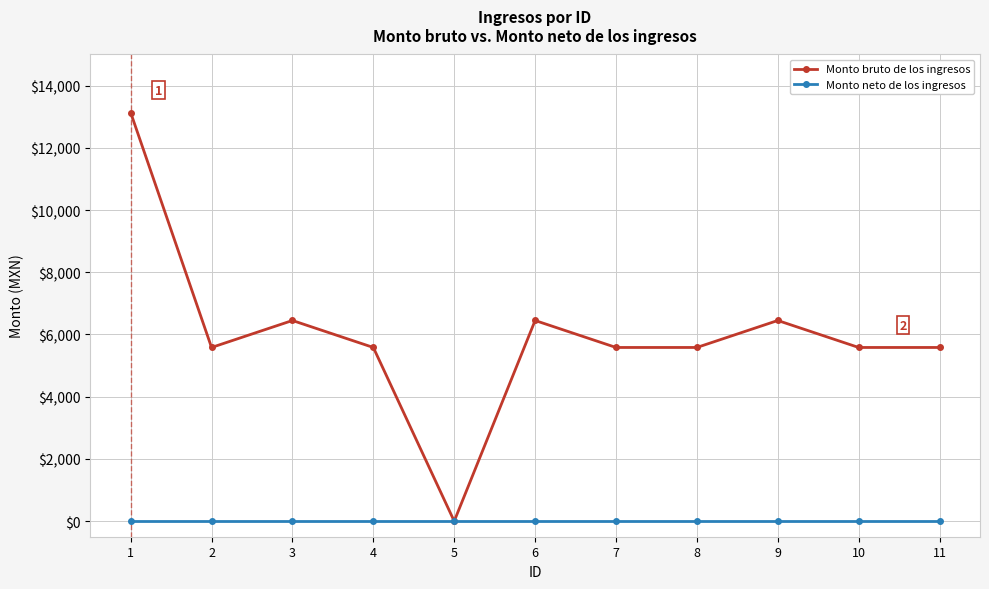

At which category is the sum across all series the highest?

1